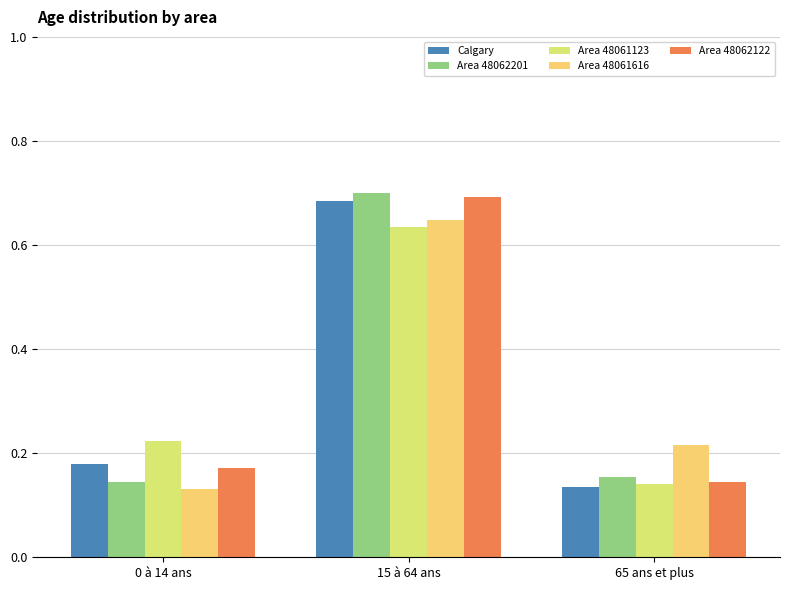

How many series are shown in this chart?

5